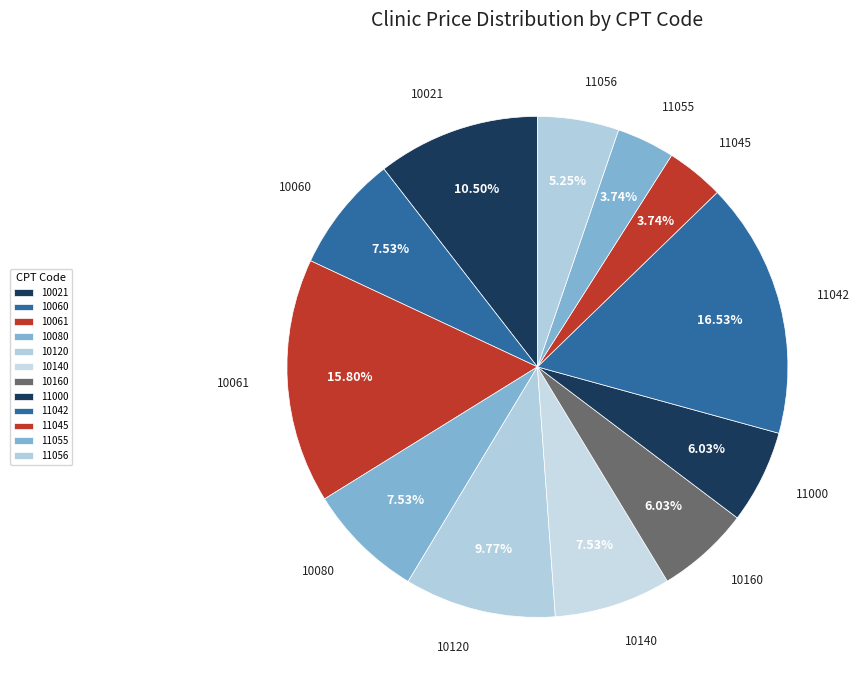

Between 10080 and 10061, which is larger?

10061